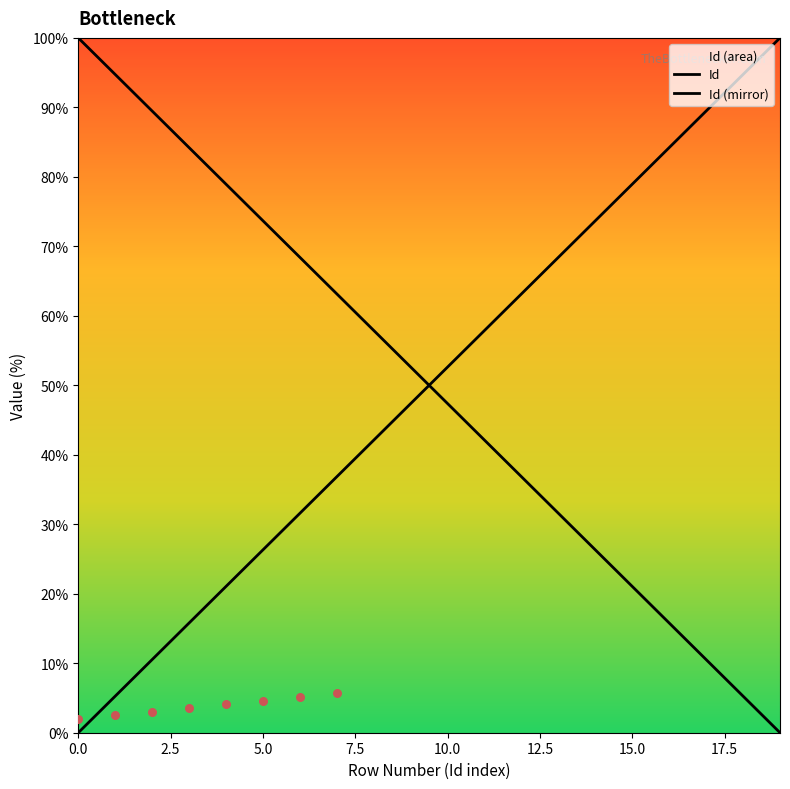

What is the ratio of the value at 14 to the value at 9?

0.5